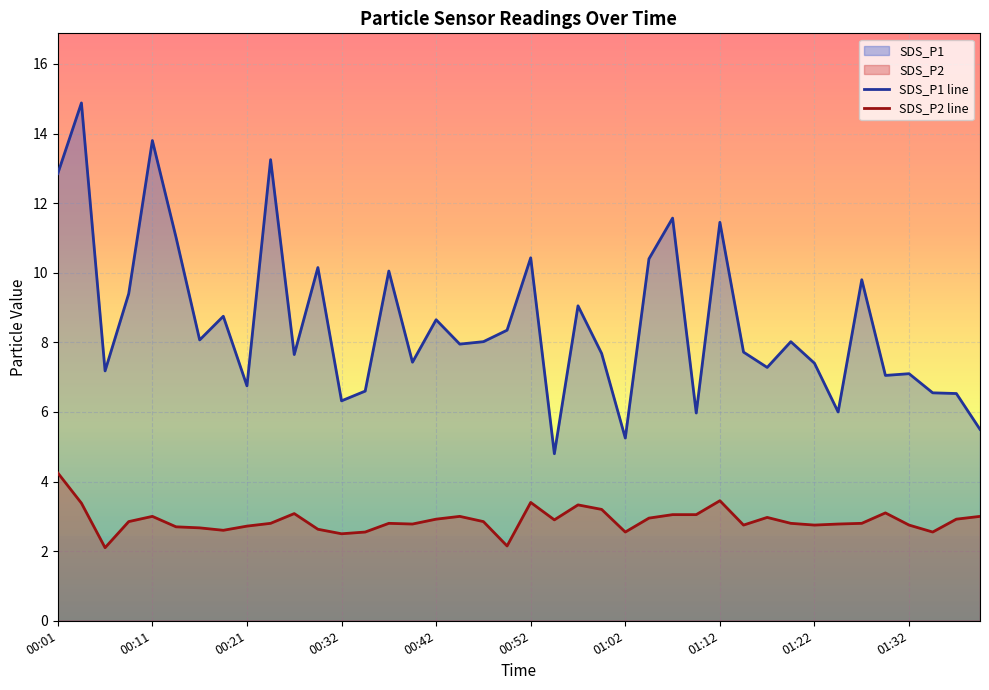

What is the sum of all SDS_P2 line values?

115.4